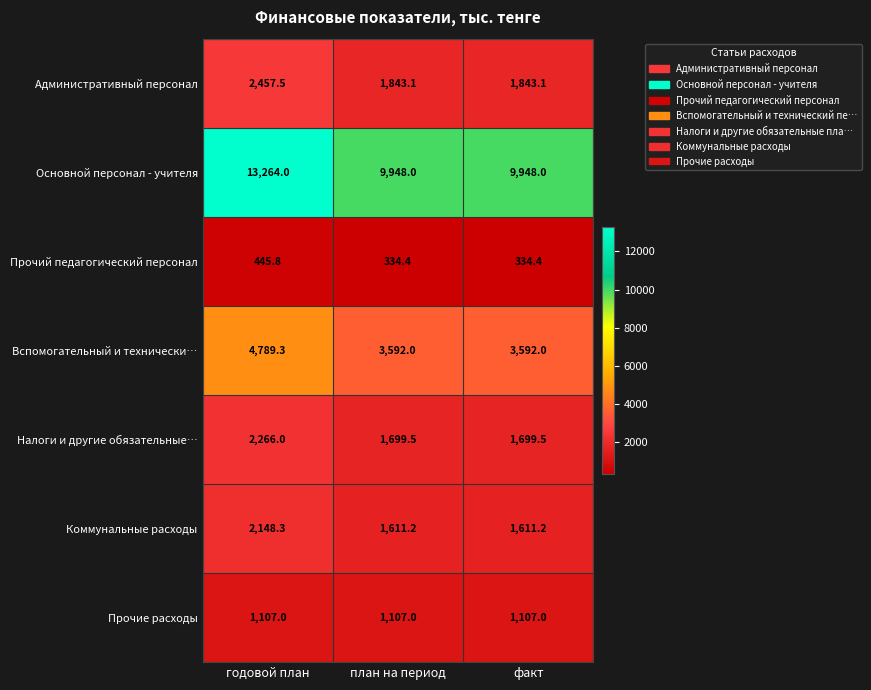

Reading right to left, what are all the values shown in this chart?

Административный персонал: 1843.1	1843.1	2457.5
Основной персонал - учителя: 9948.0	9948.0	13264.0
Прочий педагогический персонал: 334.4	334.4	445.8
Вспомогательный и технически…: 3592.0	3592.0	4789.3
Налоги и другие обязательные…: 1699.5	1699.5	2266.0
Коммунальные расходы: 1611.2	1611.2	2148.3
Прочие расходы: 1107.0	1107.0	1107.0